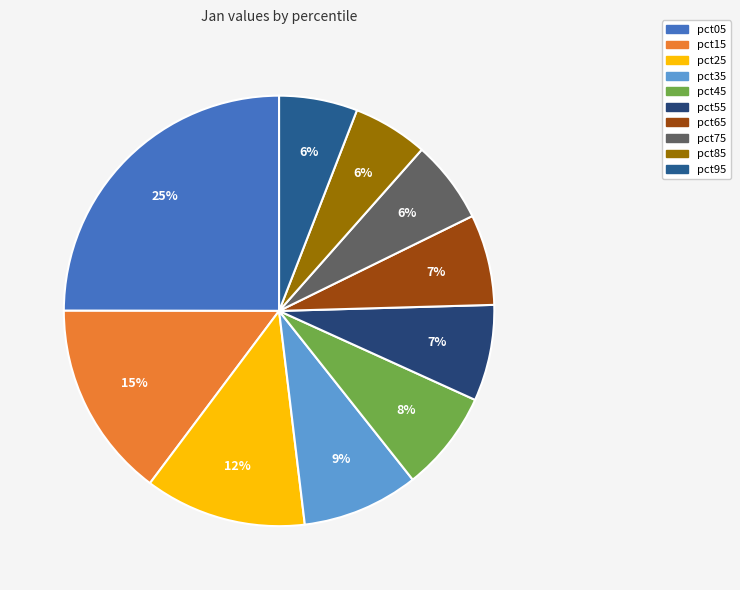

To the nearest percent, what portion does pct75 represent?

6%